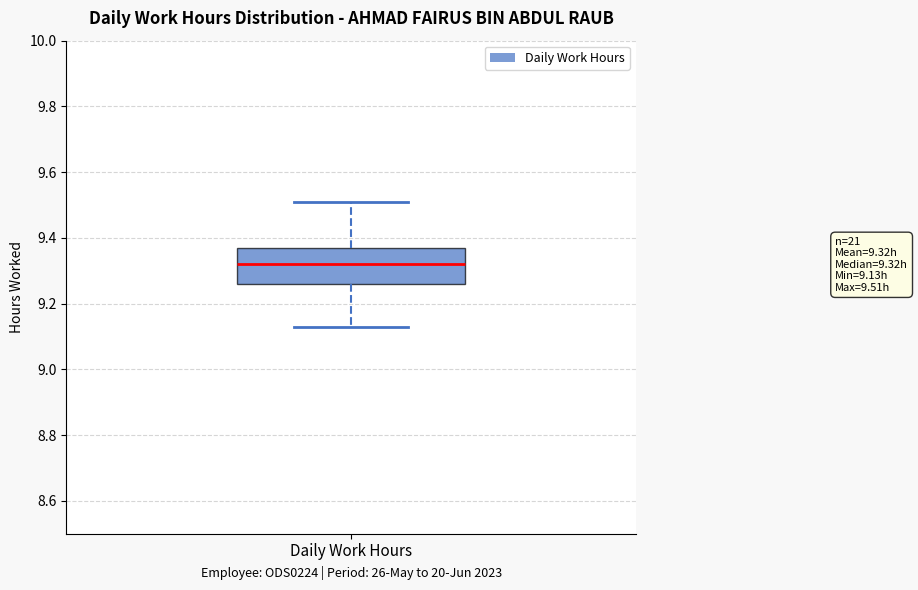

Where is the upper edge of the box for Daily Work Hours on the y-axis? The values are not printed on the chart, so give them approximately, as read against the axis.

9.38